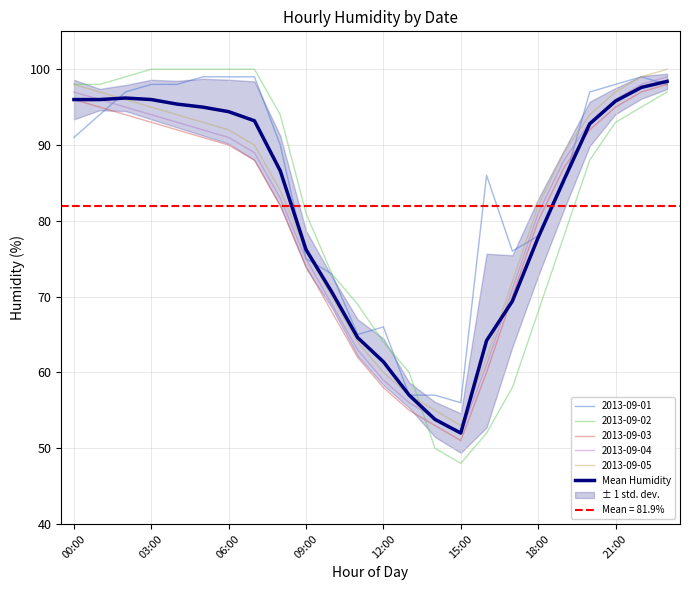

What is the maximum value shown in the chart?

98.4